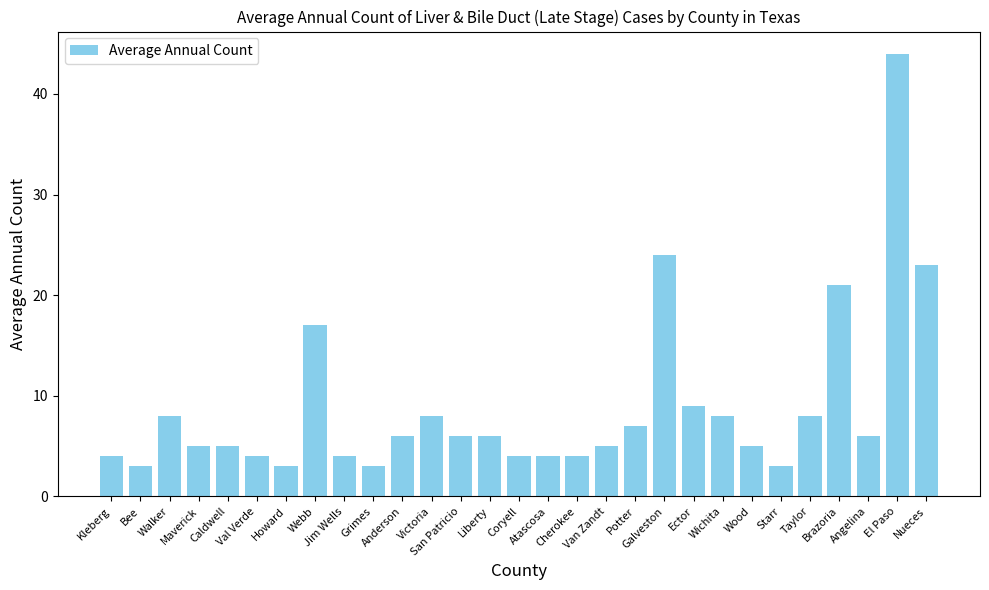

True or false: the data shows 3 at Grimes.

True